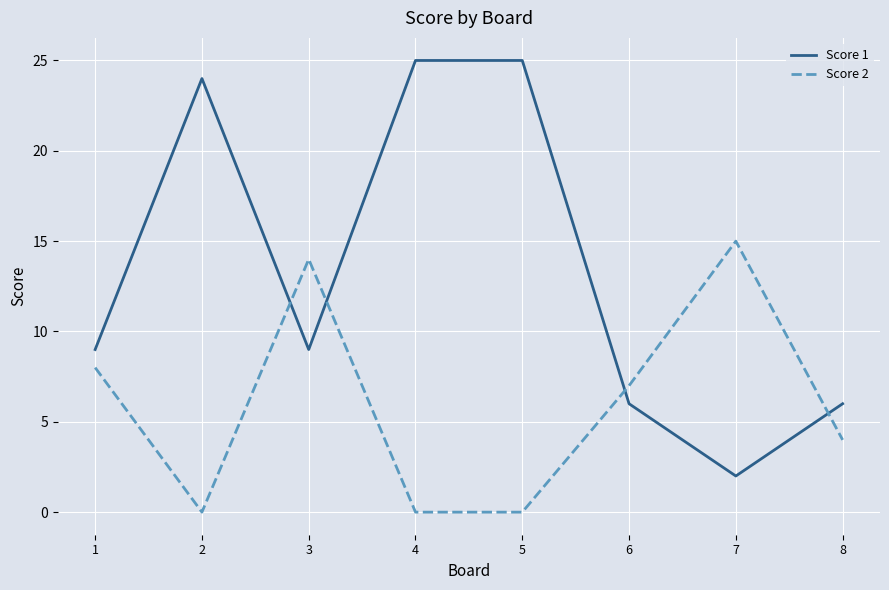

At which label does Score 2 first exceed 7?

1